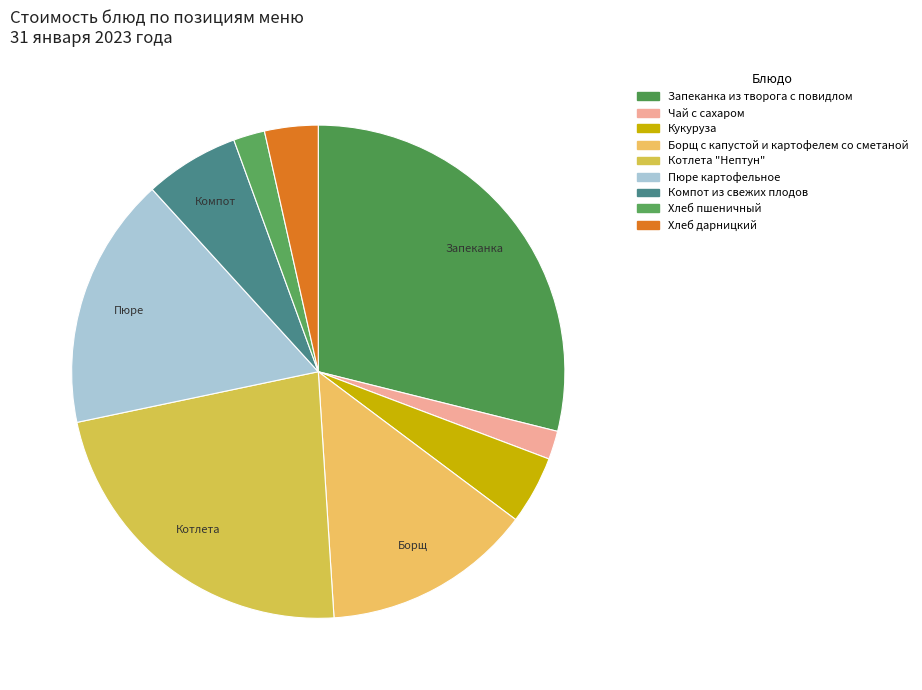

How many segments does this pie chart have?

9